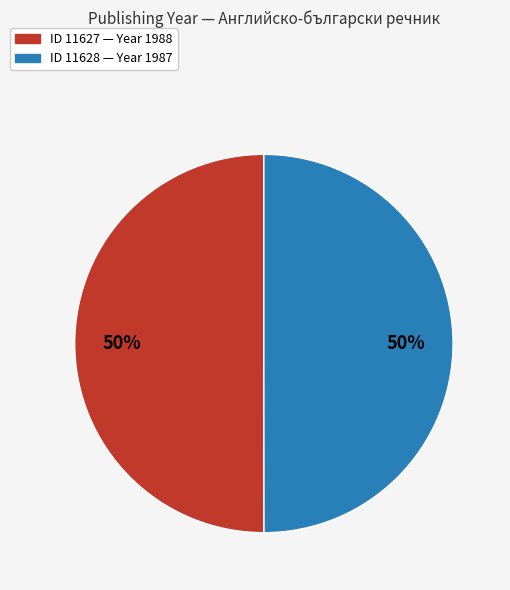

What percentage is the ID 11628 — Year 1987 slice, to the nearest percent?

50%